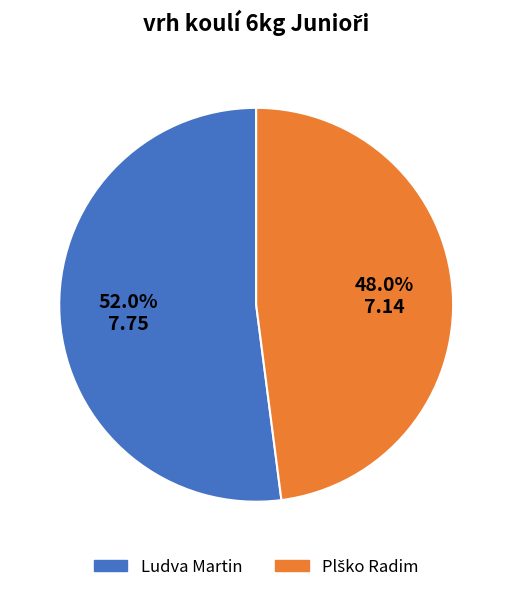

How many segments does this pie chart have?

2